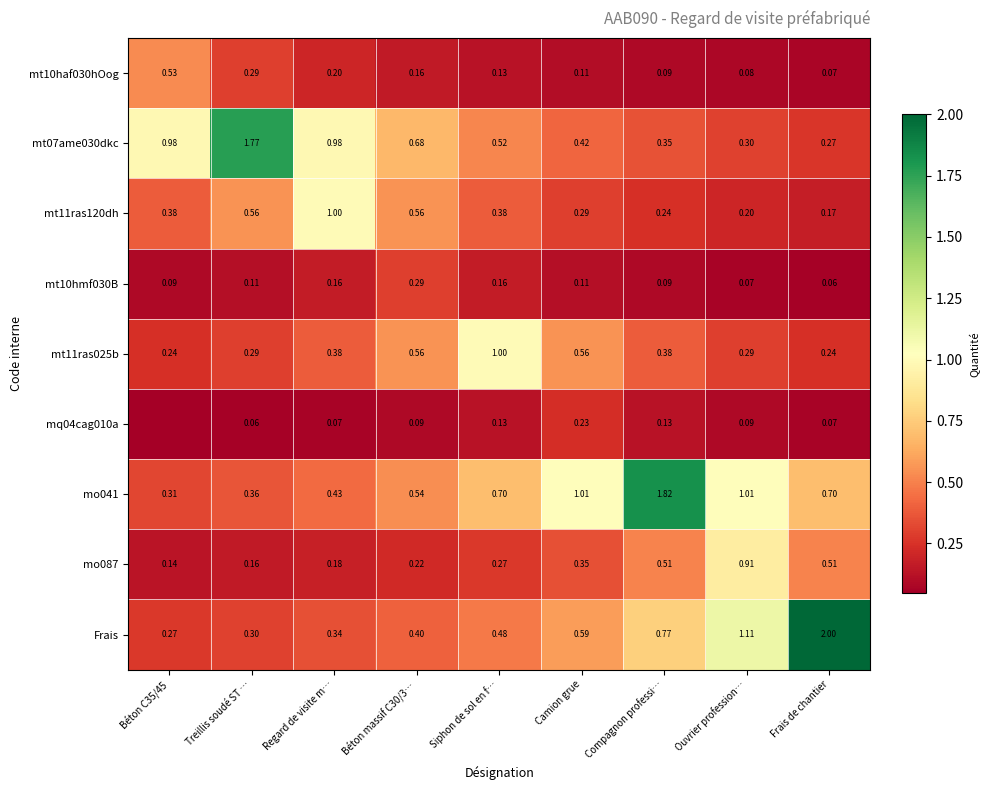

Is the value of Frais at Siphon de sol en f… greater than the value of mt10hmf030B at Siphon de sol en f…?

Yes